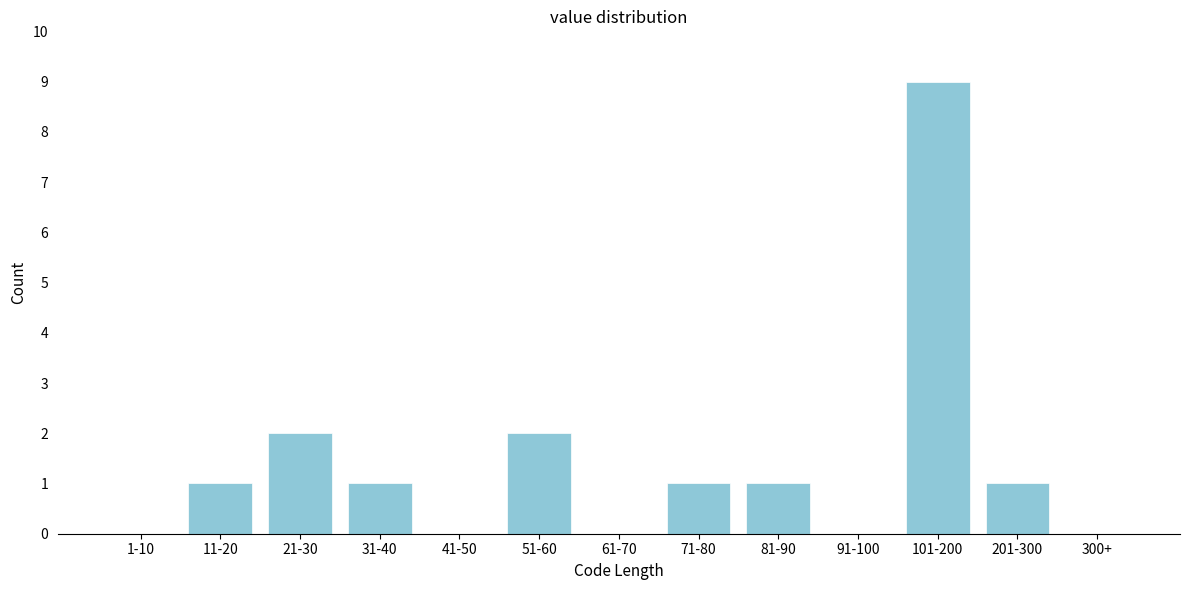

Reading left to right, what are all the values shown in this chart?

1-10=0	11-20=1	21-30=2	31-40=1	41-50=0	51-60=2	61-70=0	71-80=1	81-90=1	91-100=0	101-200=9	201-300=1	300+=0